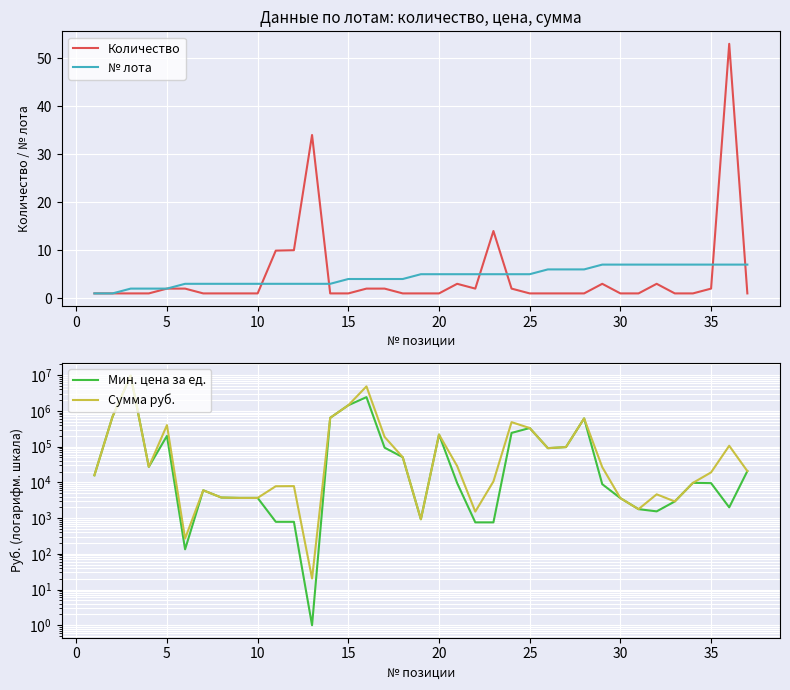

True or false: Мин. цена за ед. and Сумма руб. intersect in this chart.

False